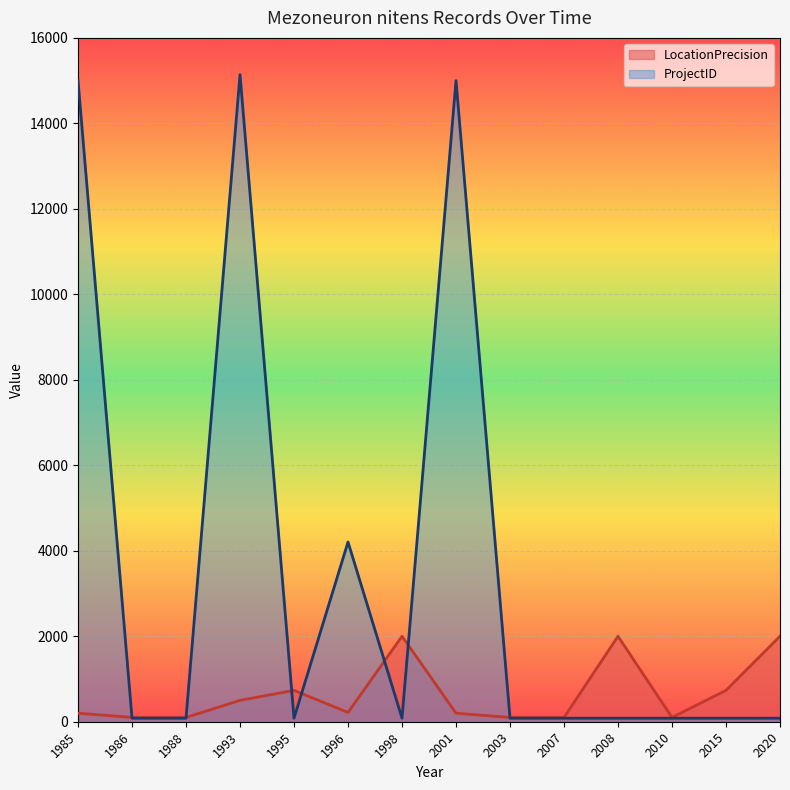

Between 1993 and 2008, which series saw the biggest shift?

ProjectID